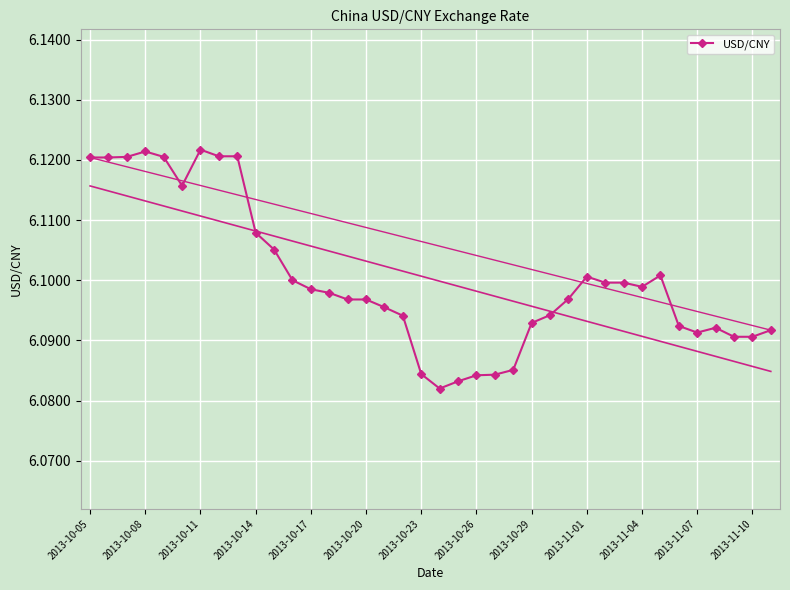

True or false: USD/CNY has a value of 9.9 at 2013-10-17.

False